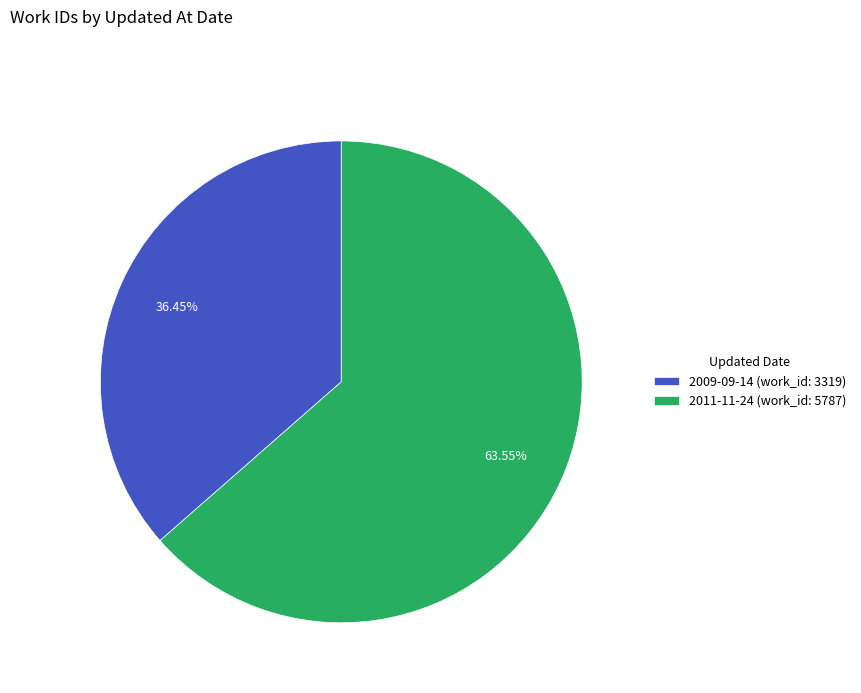

Combined, do 2011-11-24 and 2009-09-14 account for over 50%?

Yes